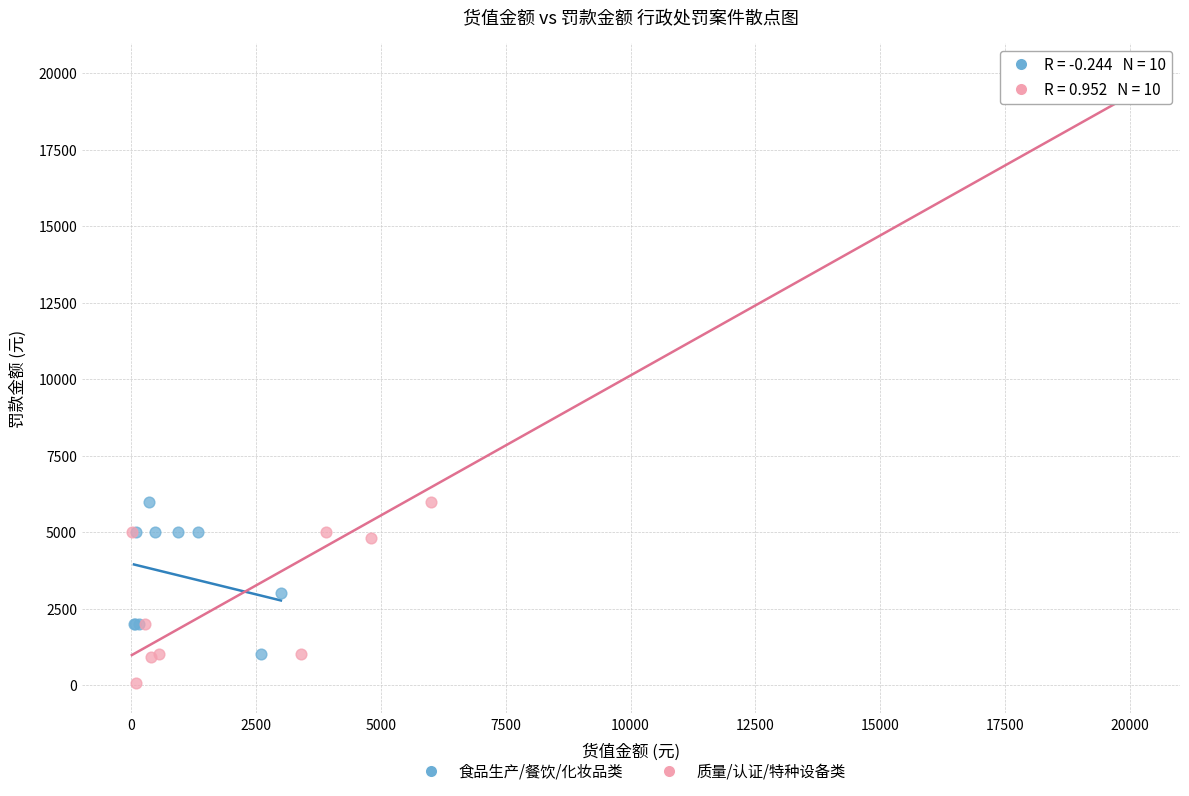

Which series reaches the minimum Y coordinate?

质量/认证/特种设备类